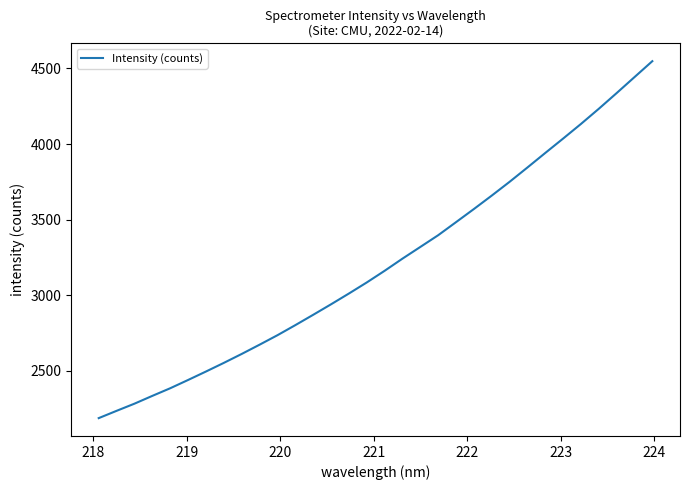

What is the maximum value shown in the chart?

4547.6